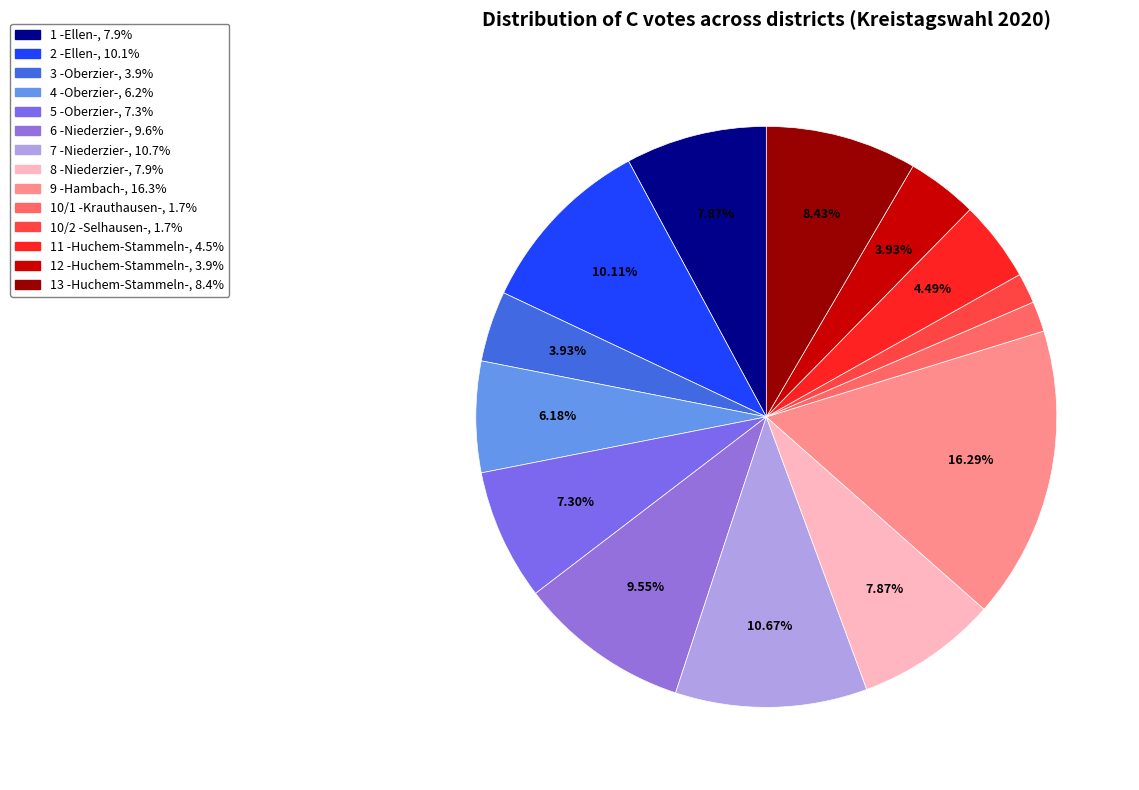

Which category has the biggest portion of the pie?

9 -Hambach-